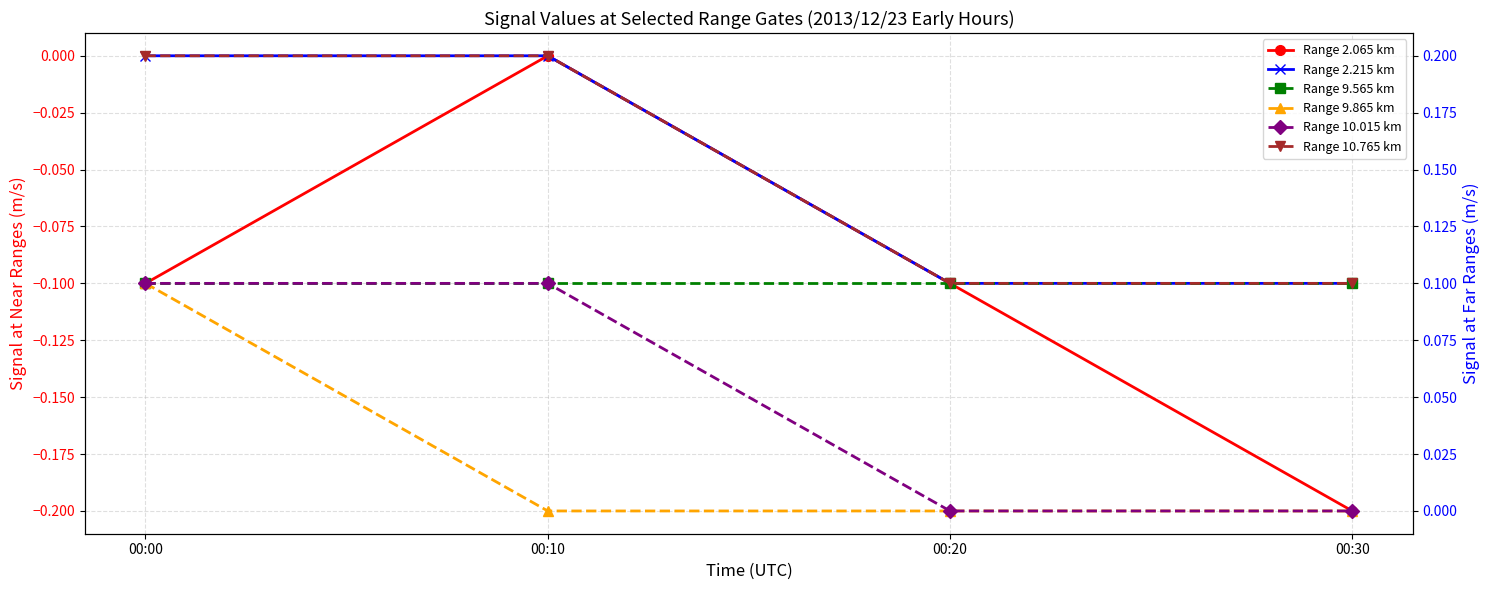

Between 00:00 and 00:10, which series saw the biggest shift?

Range 2.065 km